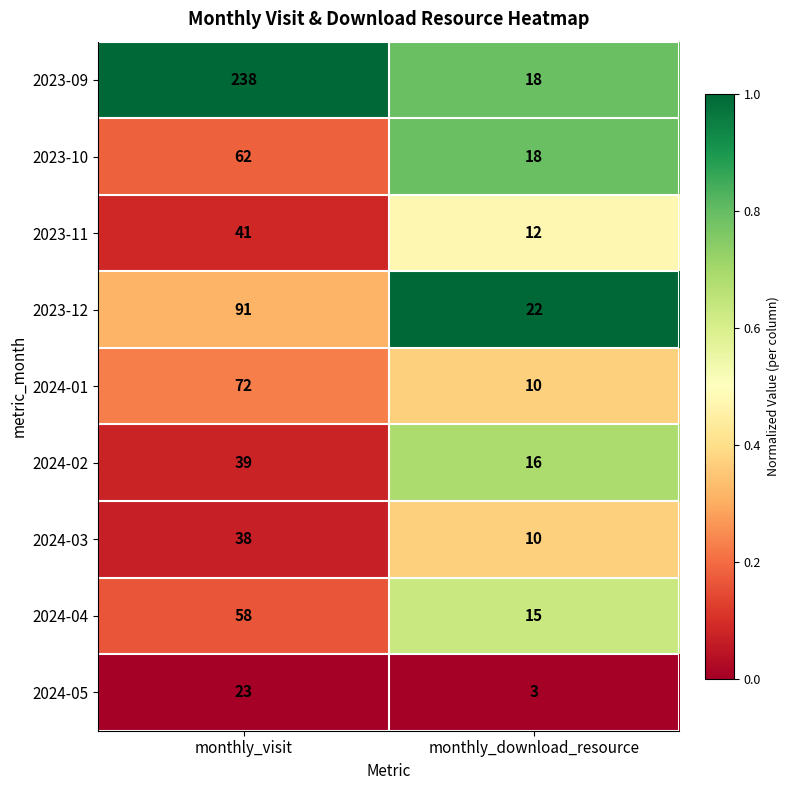

At which category is the sum across all series the highest?

monthly_visit